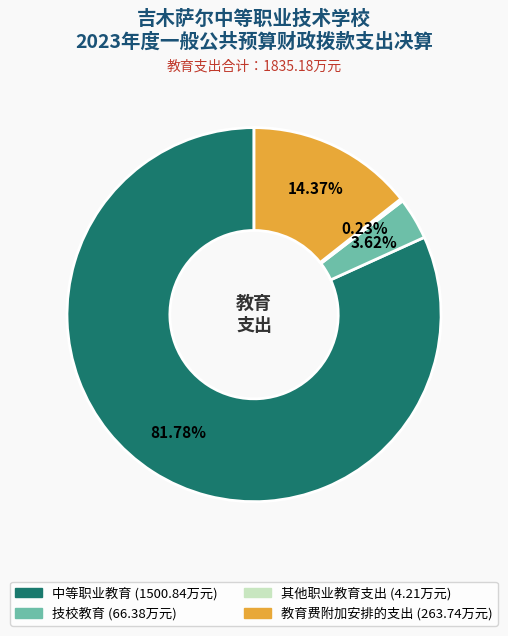

True or false: 技校教育 accounts for 4% of the total.

True